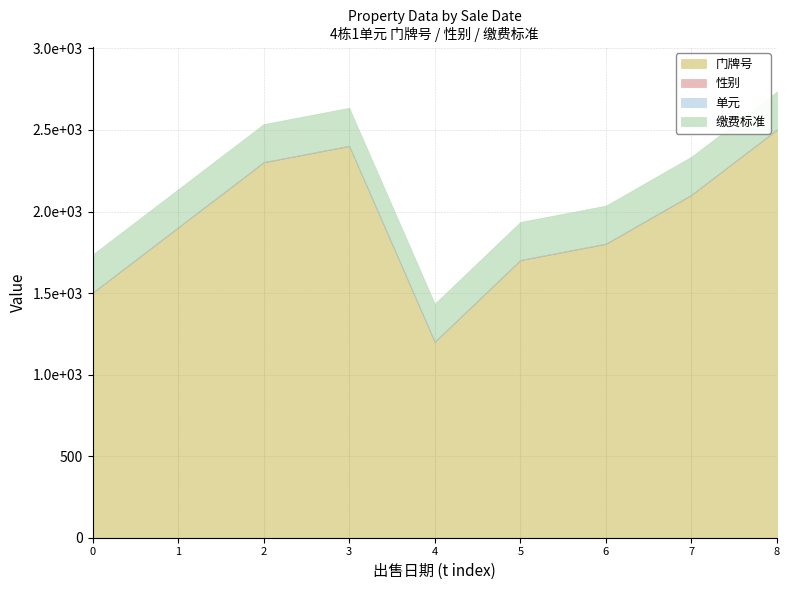

Which series has the largest range (max minus min)?

门牌号